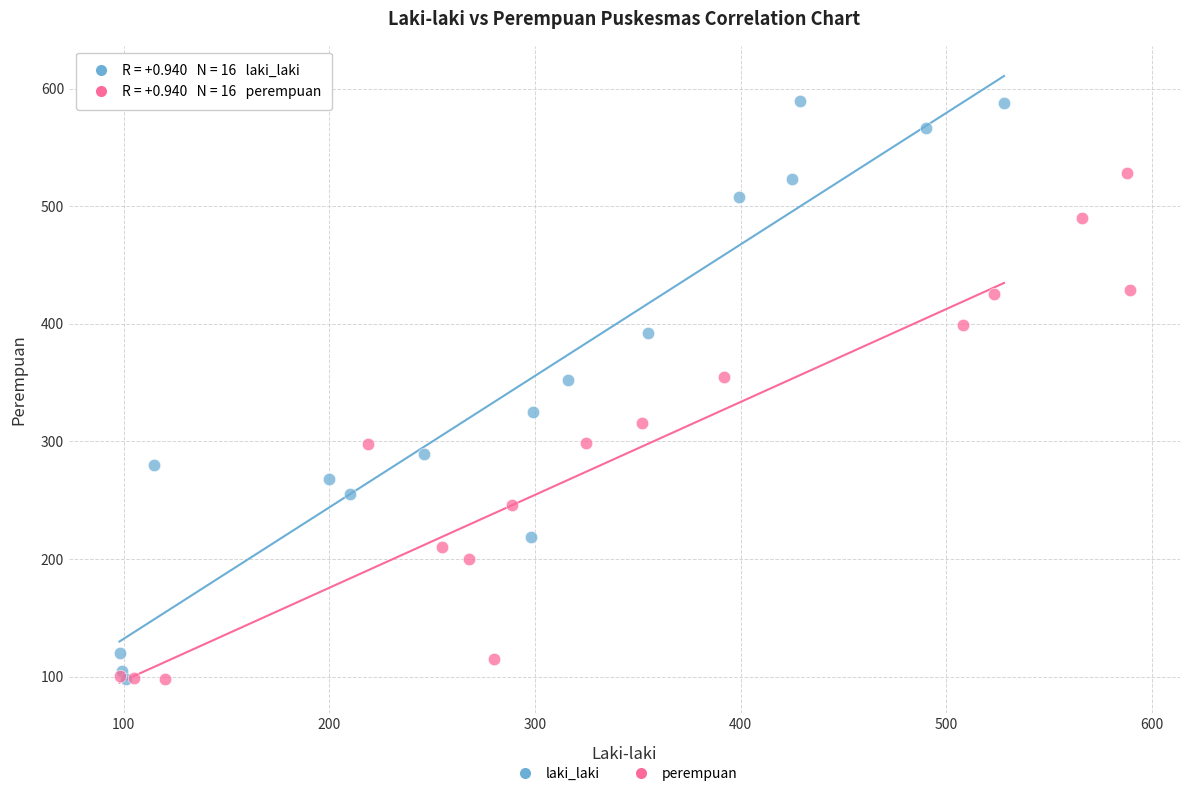

Which series contains the highest Y value?

laki_laki